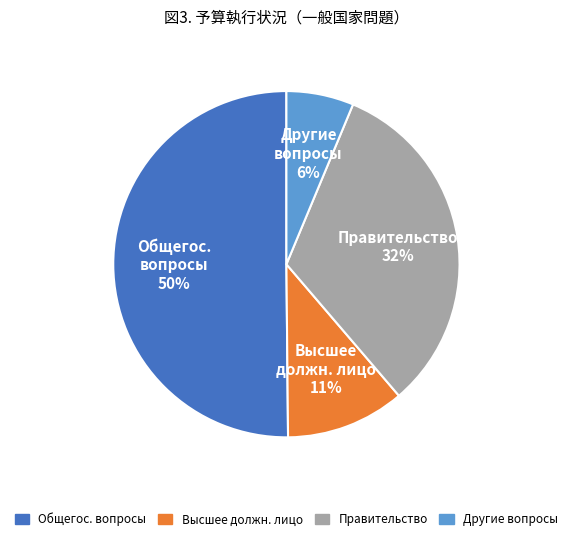

To the nearest percent, what is the average slice percentage?

25%